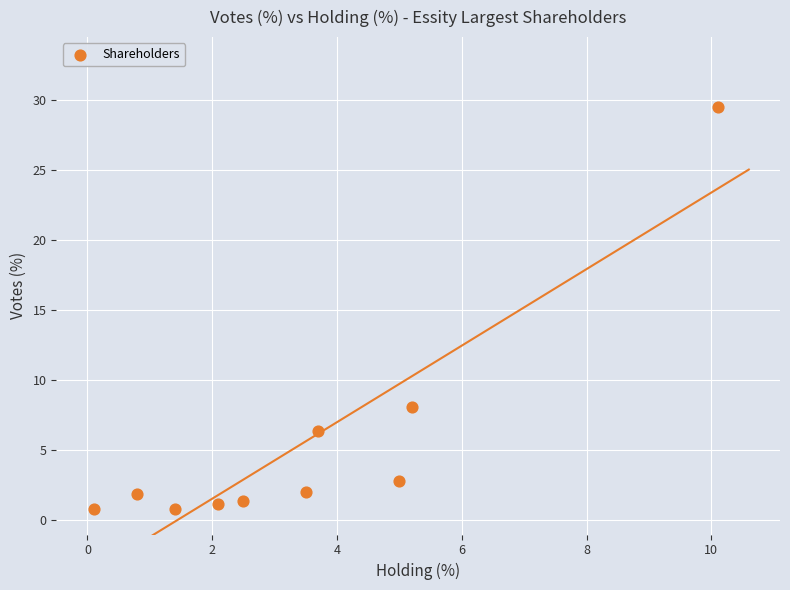

What is the average X value?

3.4